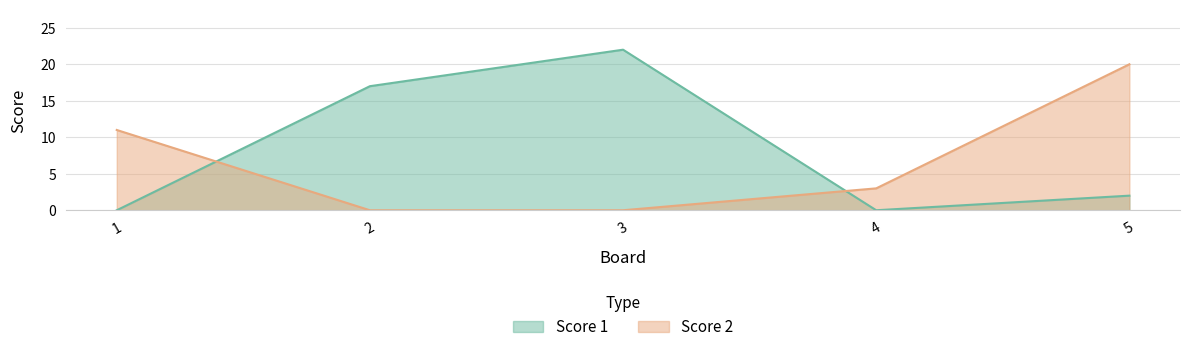

At which category does Score 1 reach its first local peak?

3